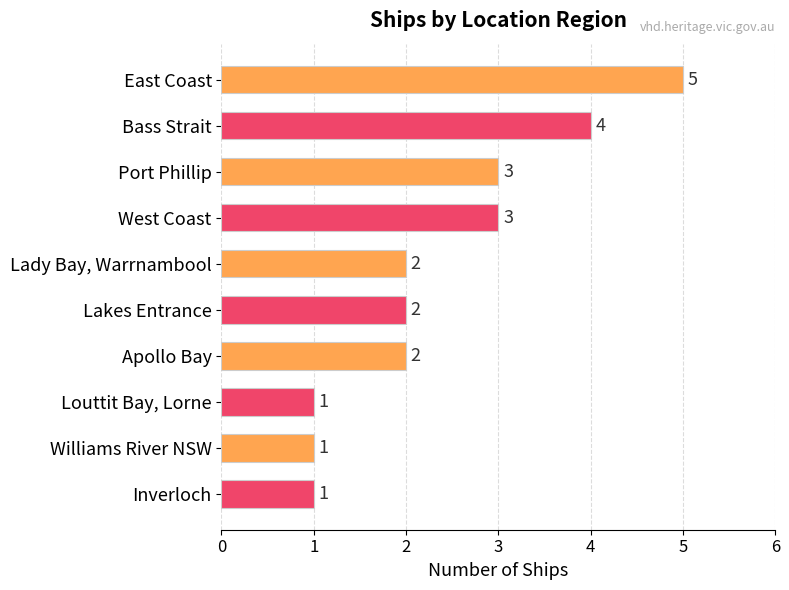

Approximately how many times larger is the value at Inverloch compared to Louttit Bay, Lorne?

1.0